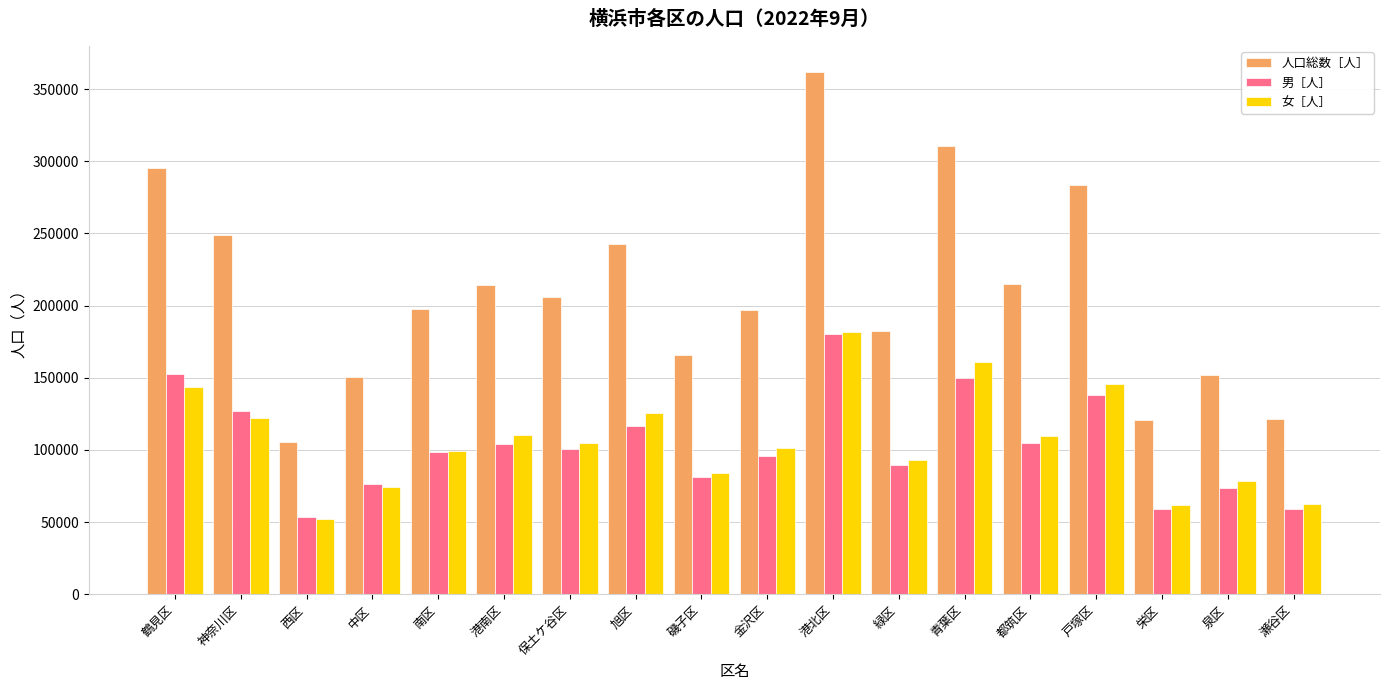

True or false: 人口総数［人］ has a value of 90196 at 戸塚区.

False